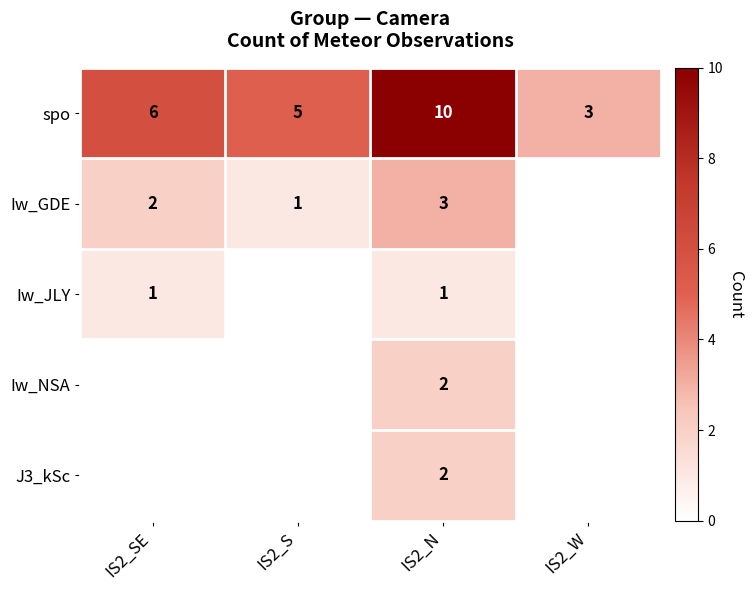

The Iw_GDE series shows 3 at IS2_N. True or false?

True